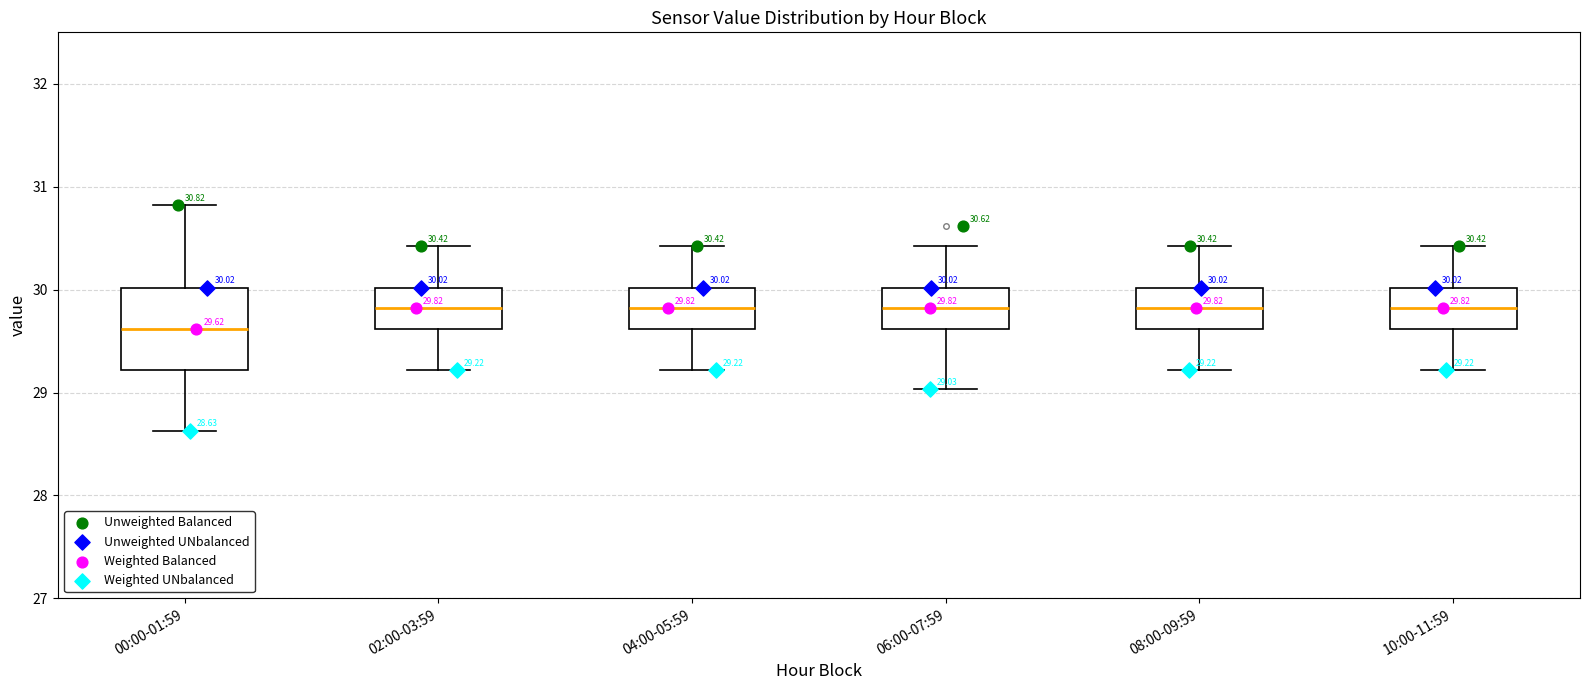

Comparing the boxes themselves (not the whiskers), which one is the tallest?

00:00-01:59